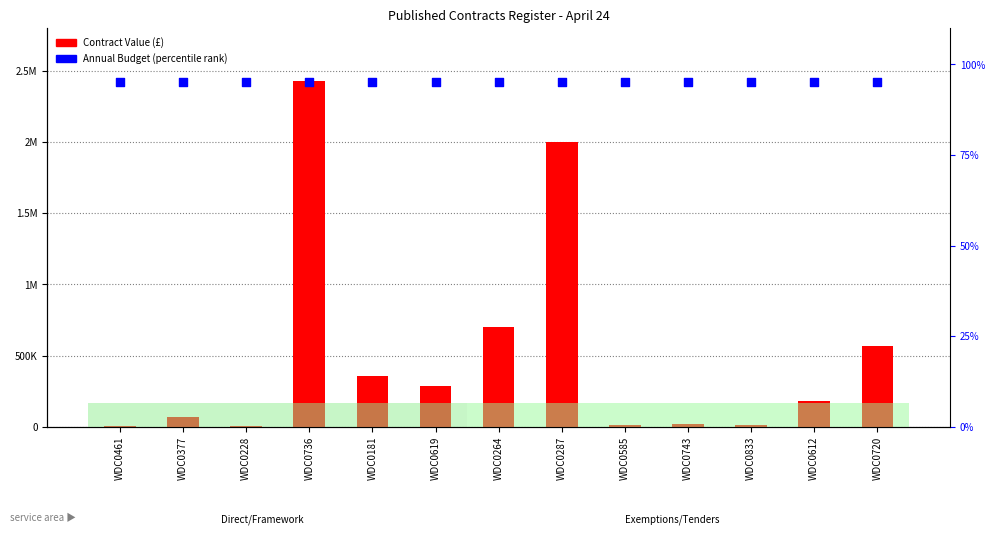

What is the total value across all series at WDC0264?

704095.0